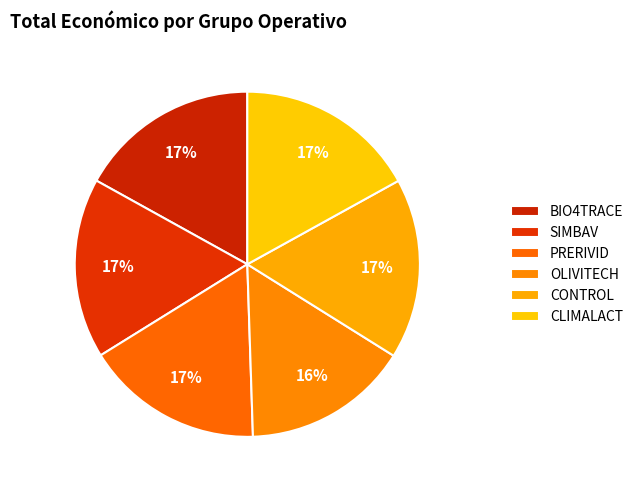

How much of the chart is everything except CLIMALACT?

83.0%